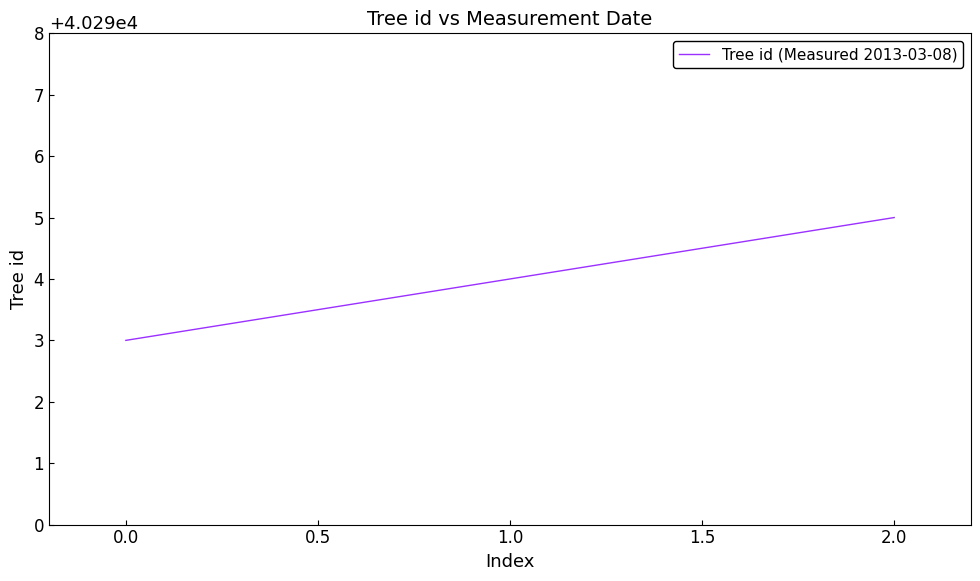

Does the chart display data point markers on the line(s)?

No